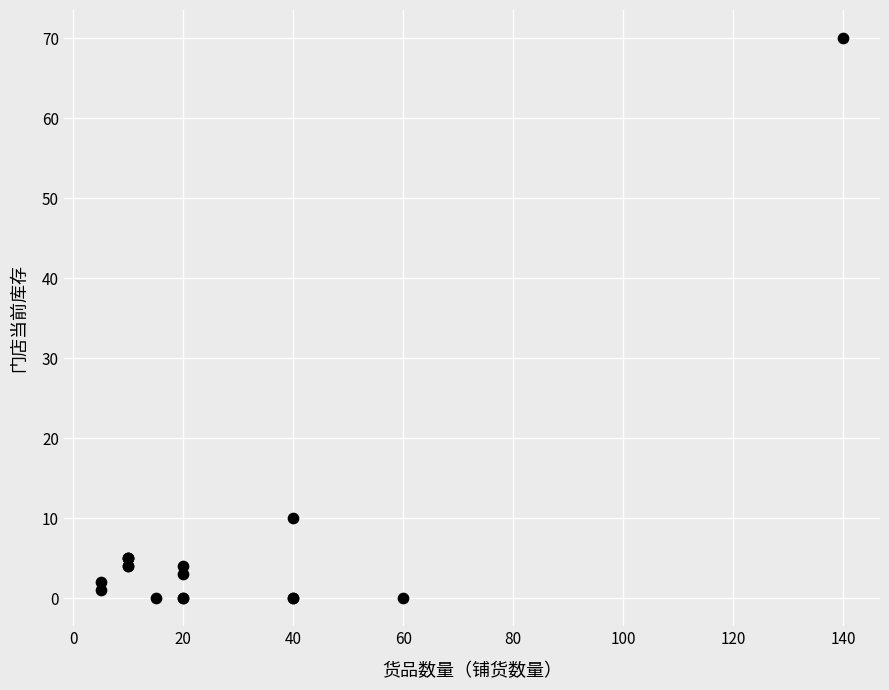

What Y value in the scatter plot is closest to 35?

10